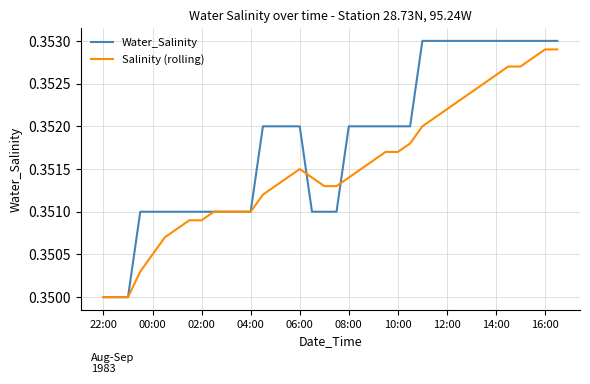

How many distinct data groups are displayed?

2